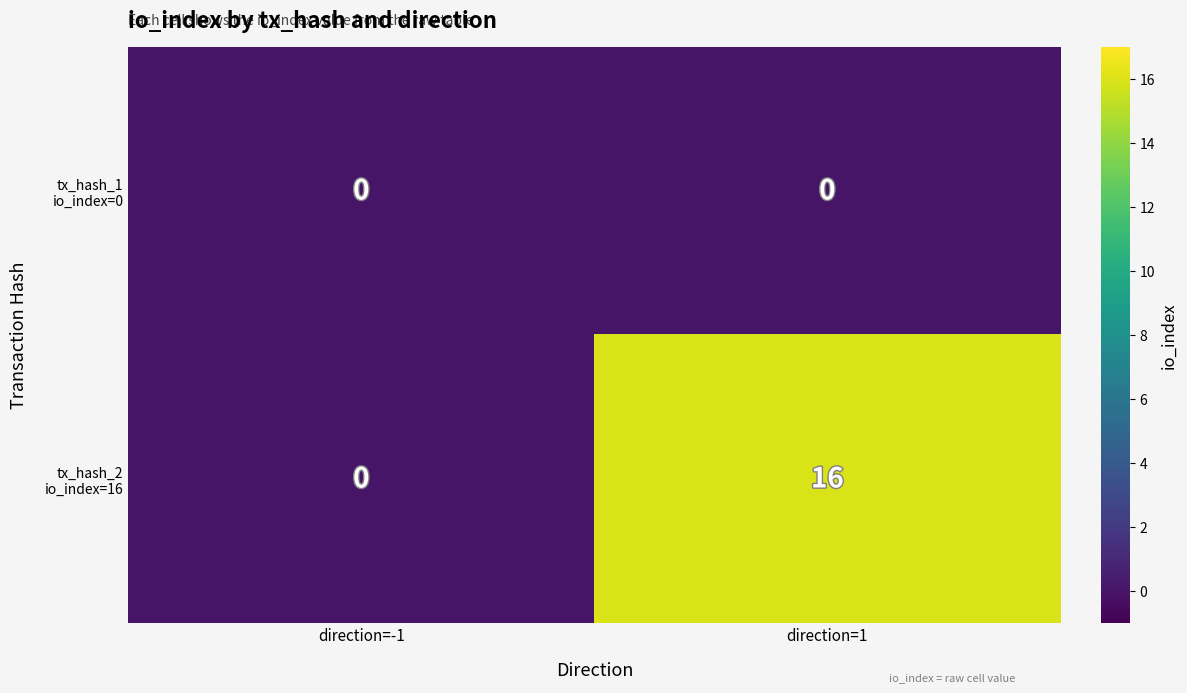

What is the difference between the highest and lowest values at direction=1?

16